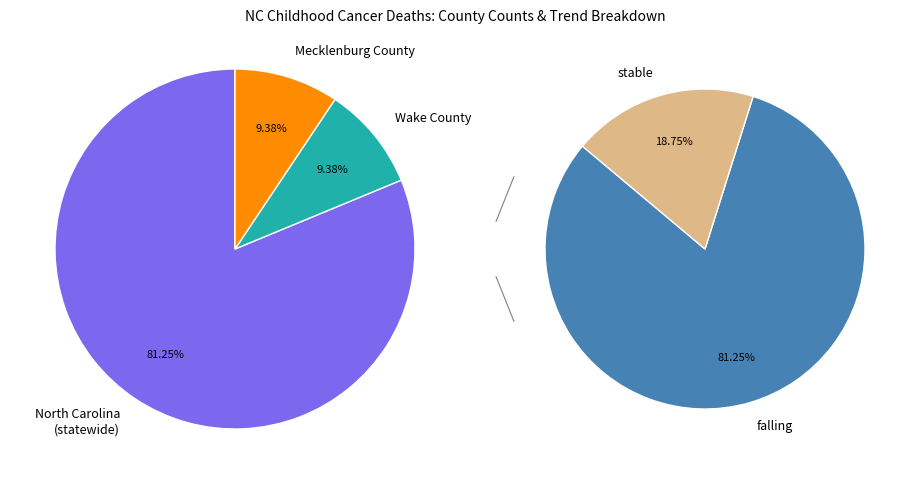

Which slice is the largest?

North Carolina